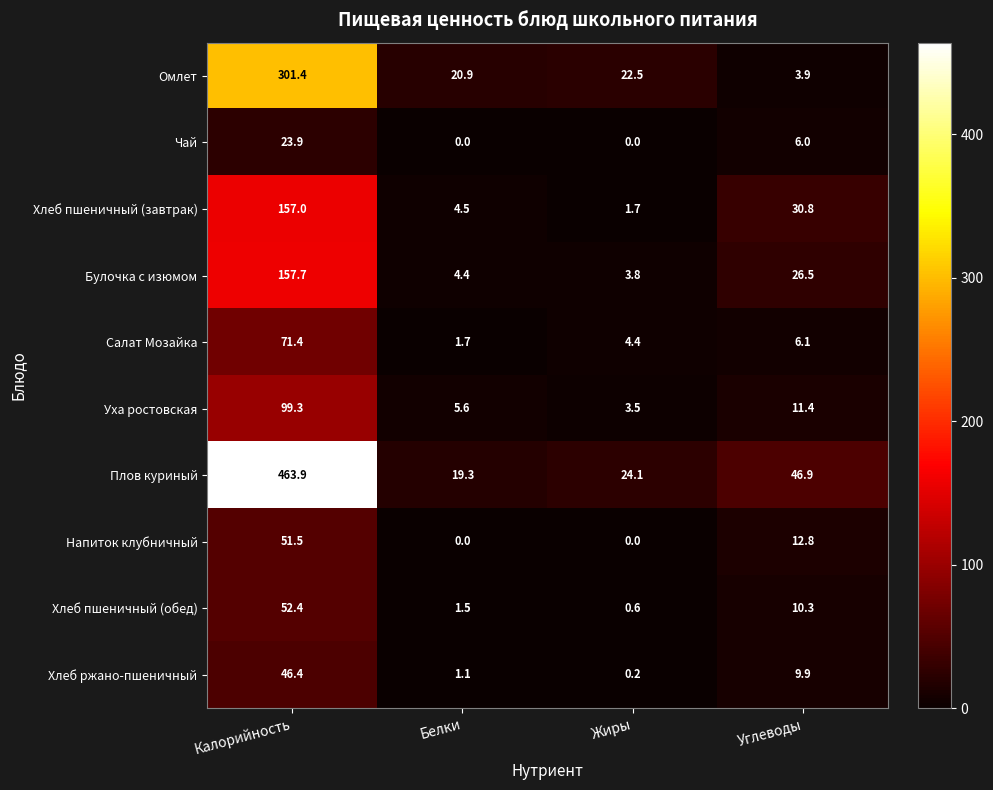

What value does the Чай series have at Калорийность?

23.9